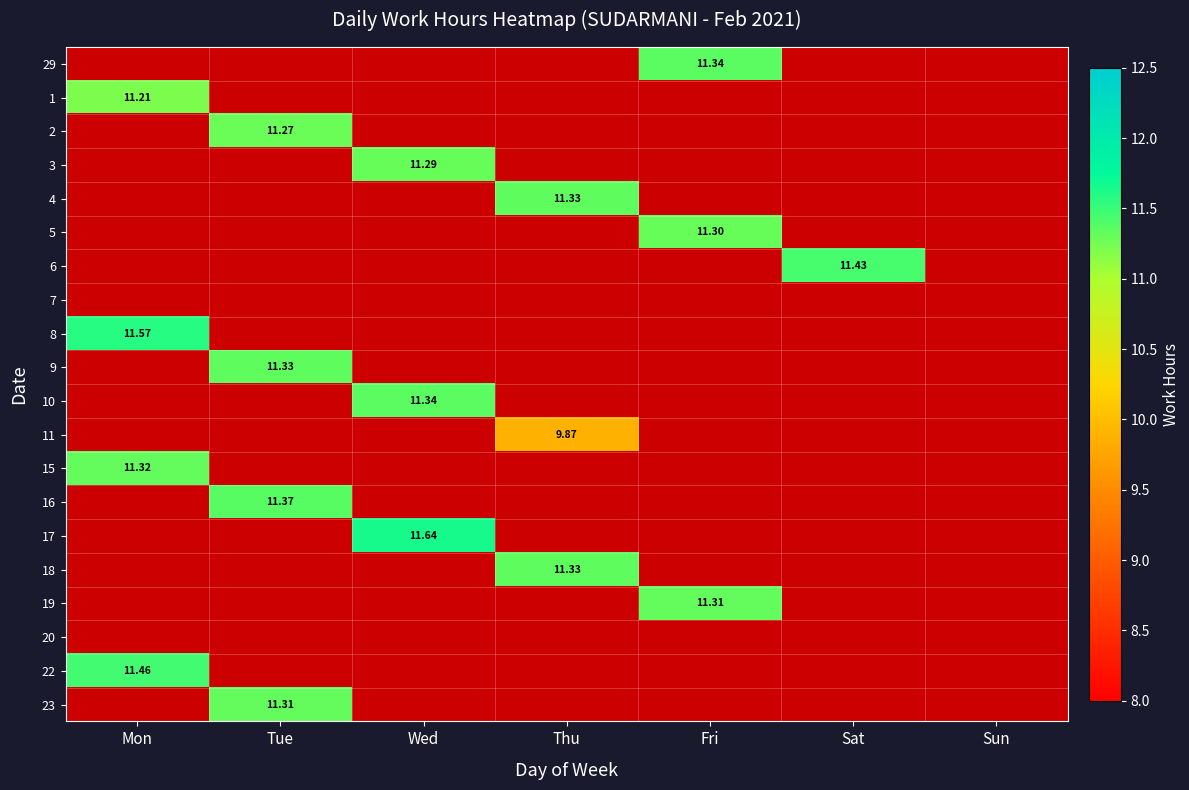

Which has a higher value, Sat or Wed?

Sat